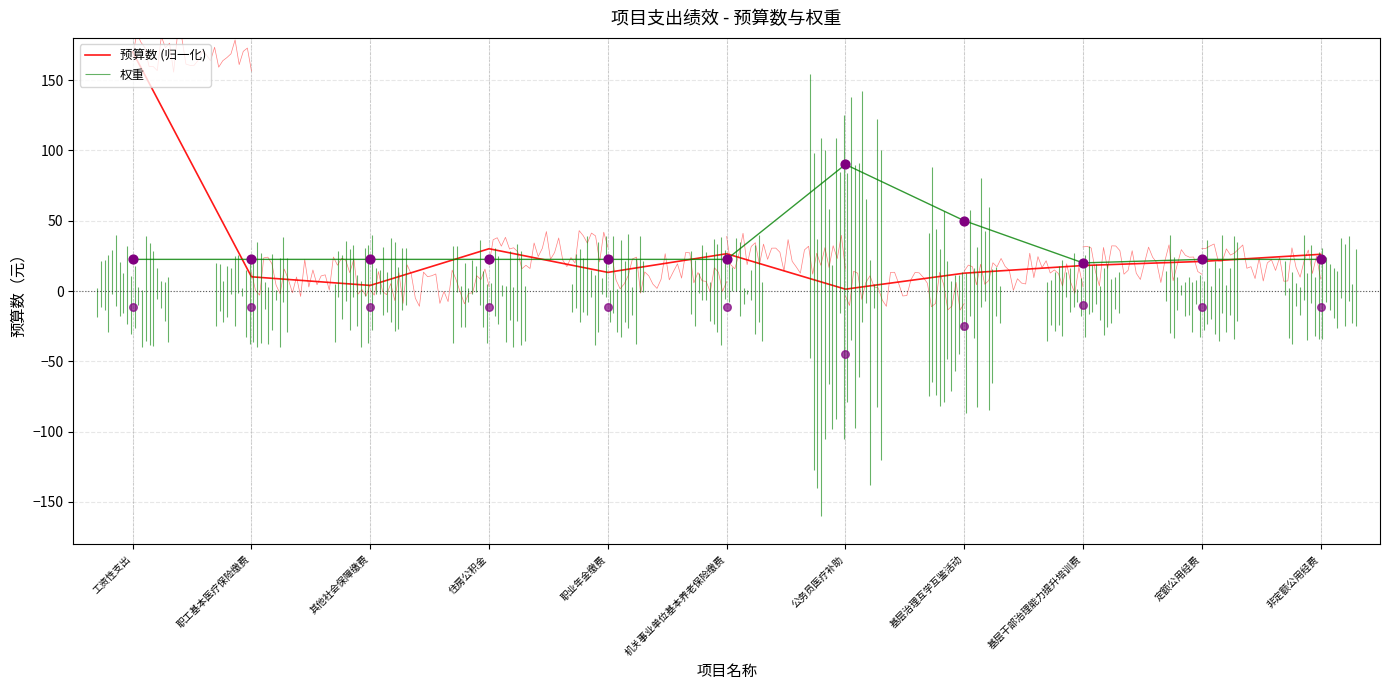

Approximately how many times larger is the value at 职业年金缴费 compared to 其他社会保障缴费?

3.3